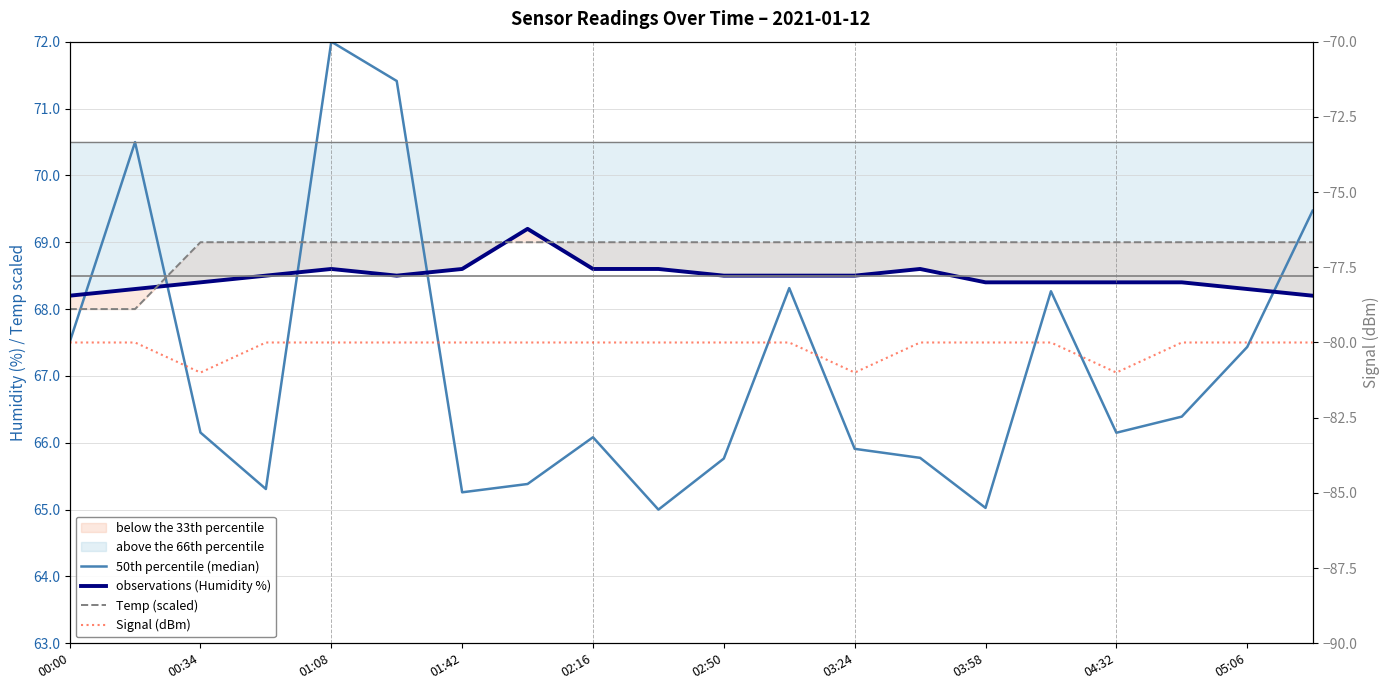

What is the sum of all observations (Humidity %) values?

1369.7